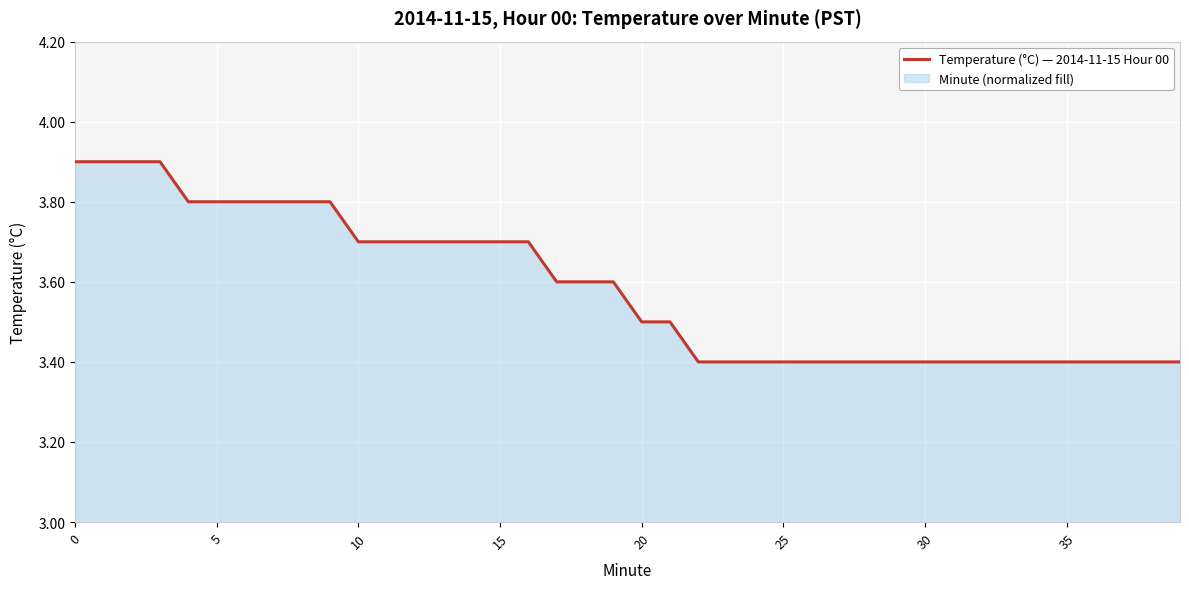

Does the chart display data point markers on the line(s)?

No